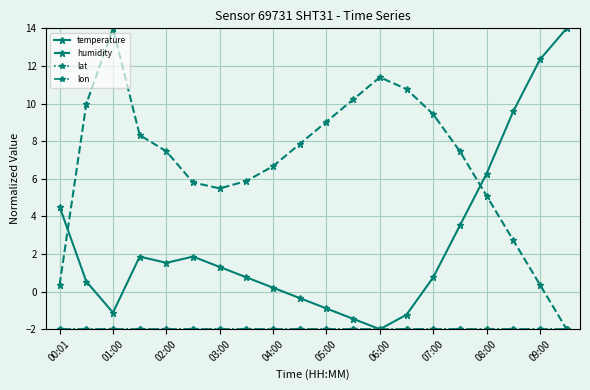

At how many categories does at least one series exceed 13?

2